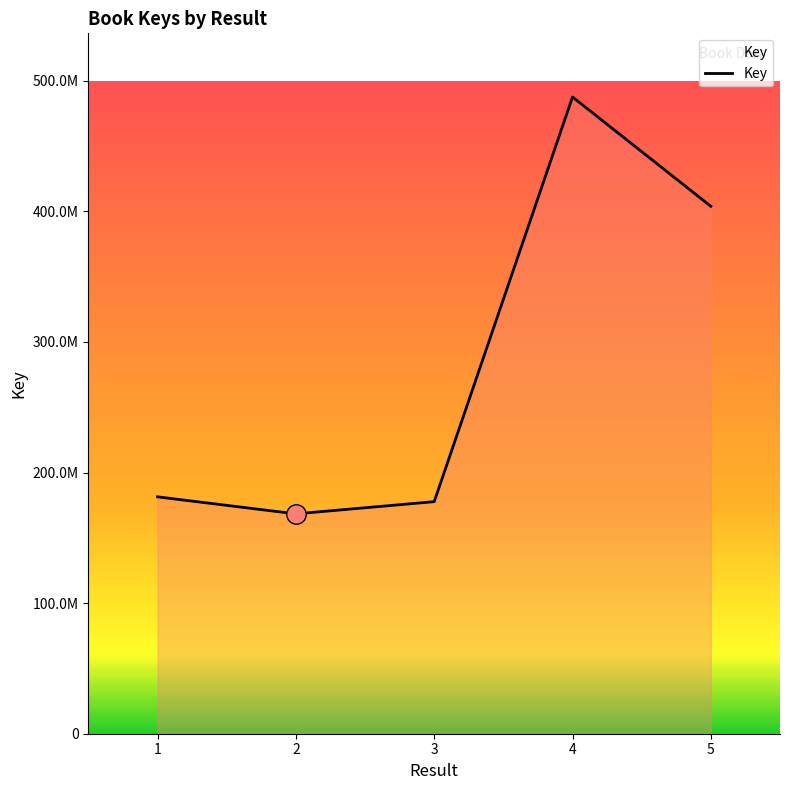

Reading left to right, extract all data points from this chart.

1=181384127	2=168362949	3=177704082	4=487544198	5=403860624